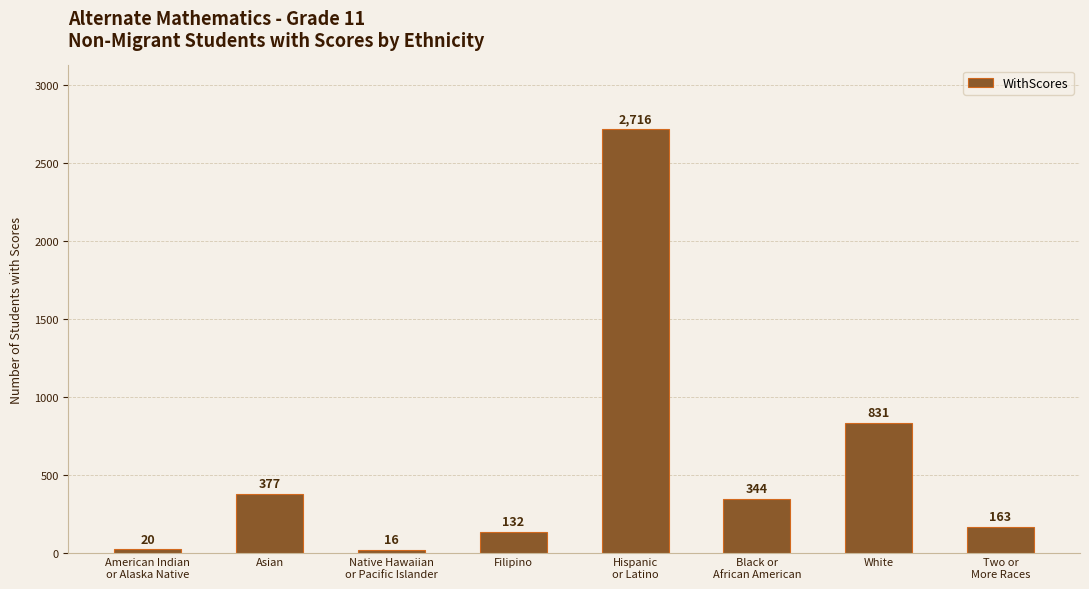

What is the label of the 2nd bar from the left?

Asian